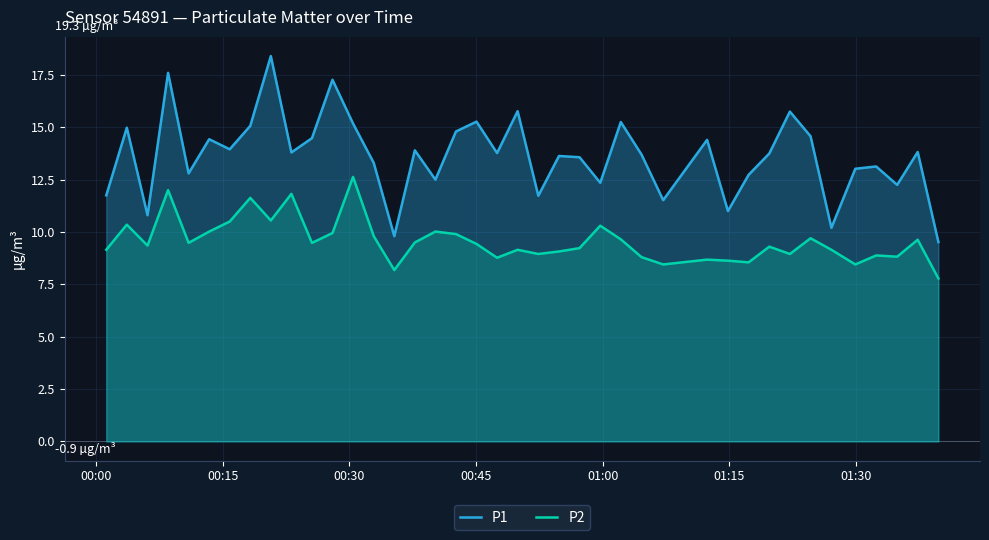

Which series has the largest total across all categories?

P1